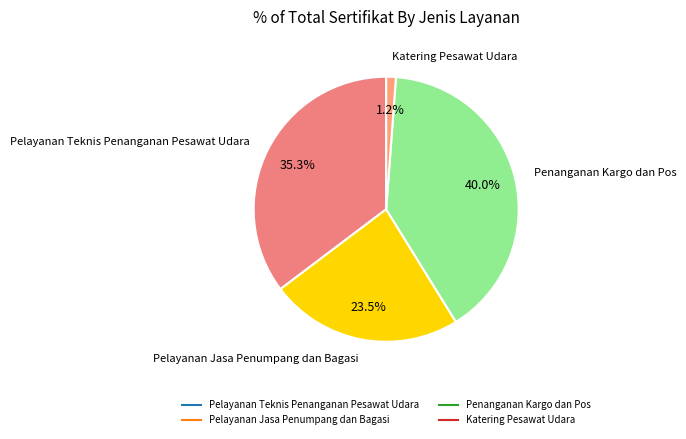

How many segments does this pie chart have?

4